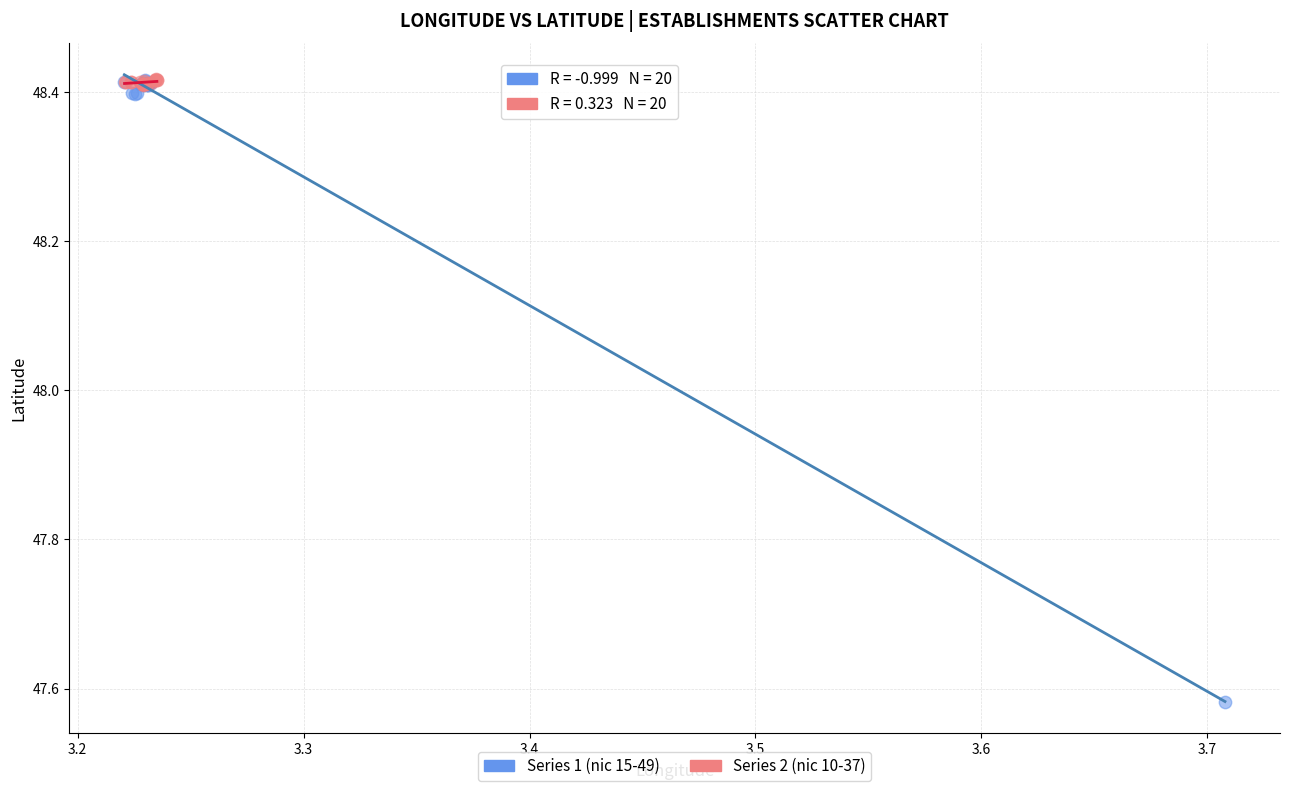

Which series has the largest Y range (max minus min)?

Series 1 (nic 15-49)